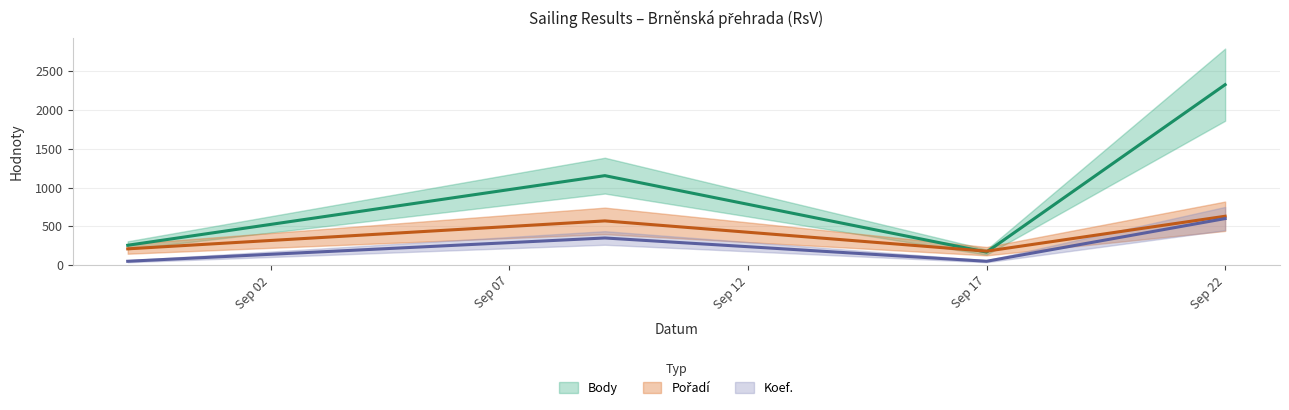

Which series changed the most between 2023-09-22 and 2023-09-09?

Body